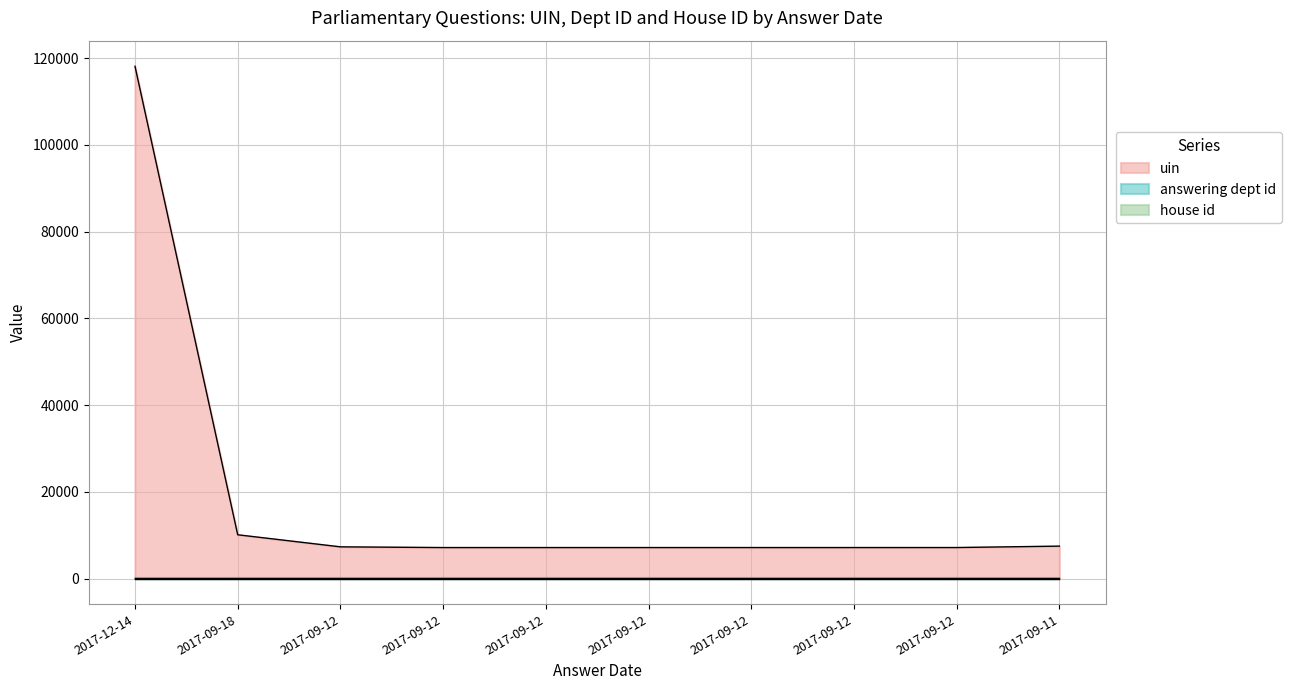

What are all the series names shown in the legend?

uin, answering dept id, house id